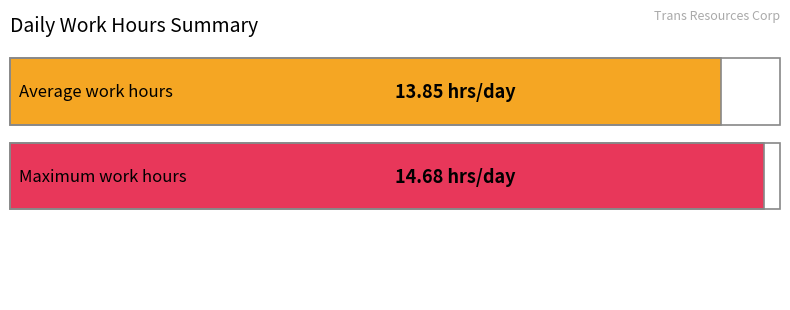

Is it true that the value at 3 is 4.5?

False